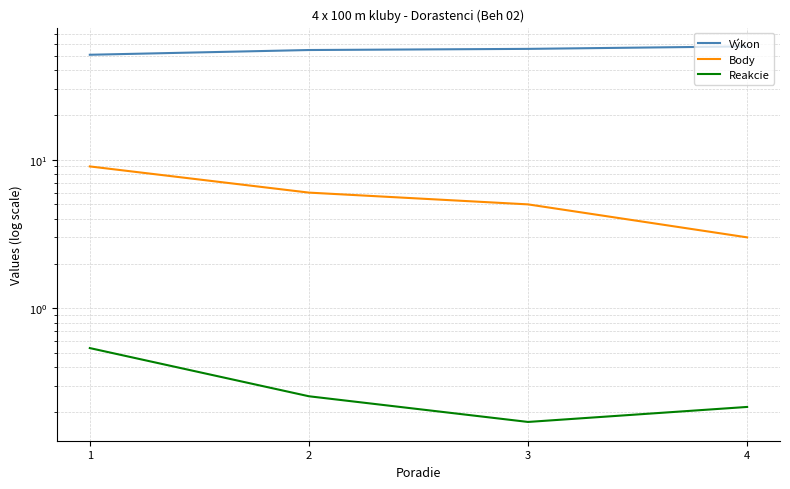

True or false: Výkon and Body cross at least once.

False